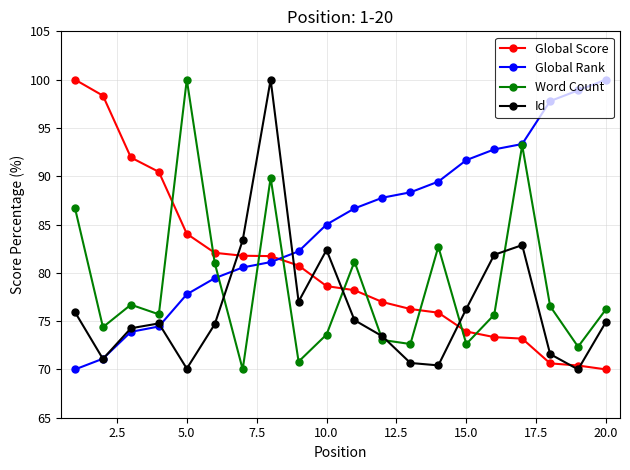

What is the value of the Global Score point at the 3rd from the left?

91.9